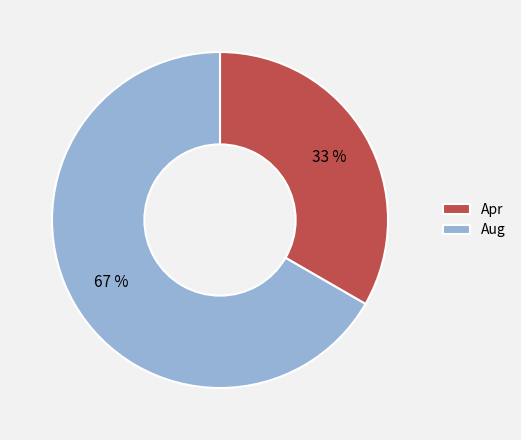

How many segments does this pie chart have?

2